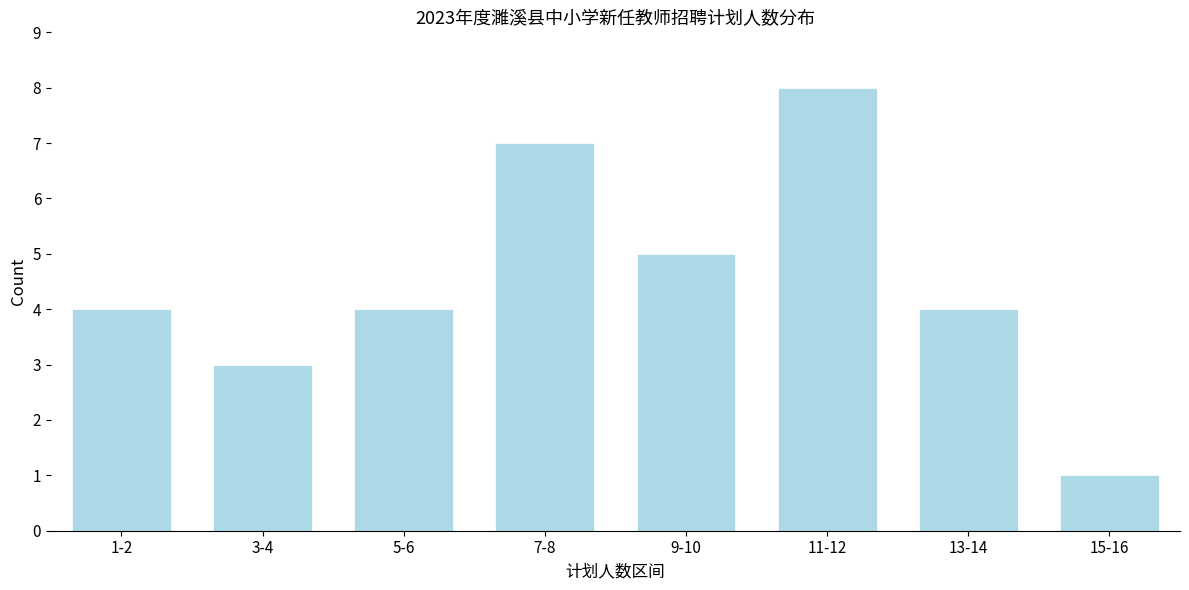

Reading left to right, transcribe all the data shown in this chart.

1-2=4	3-4=3	5-6=4	7-8=7	9-10=5	11-12=8	13-14=4	15-16=1